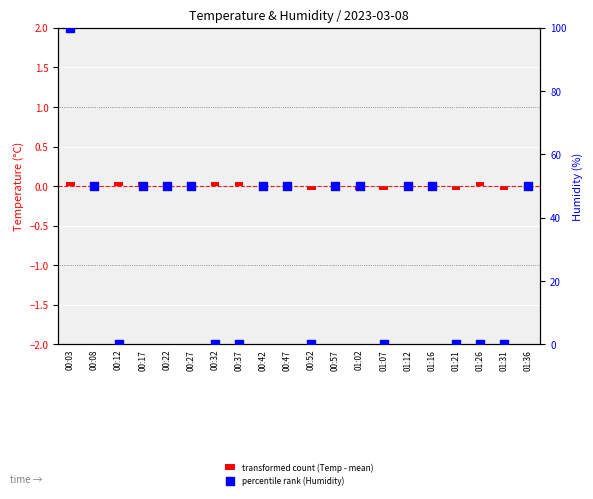

What are all the series names shown in the legend?

transformed count (Temp - mean), percentile rank (Humidity)